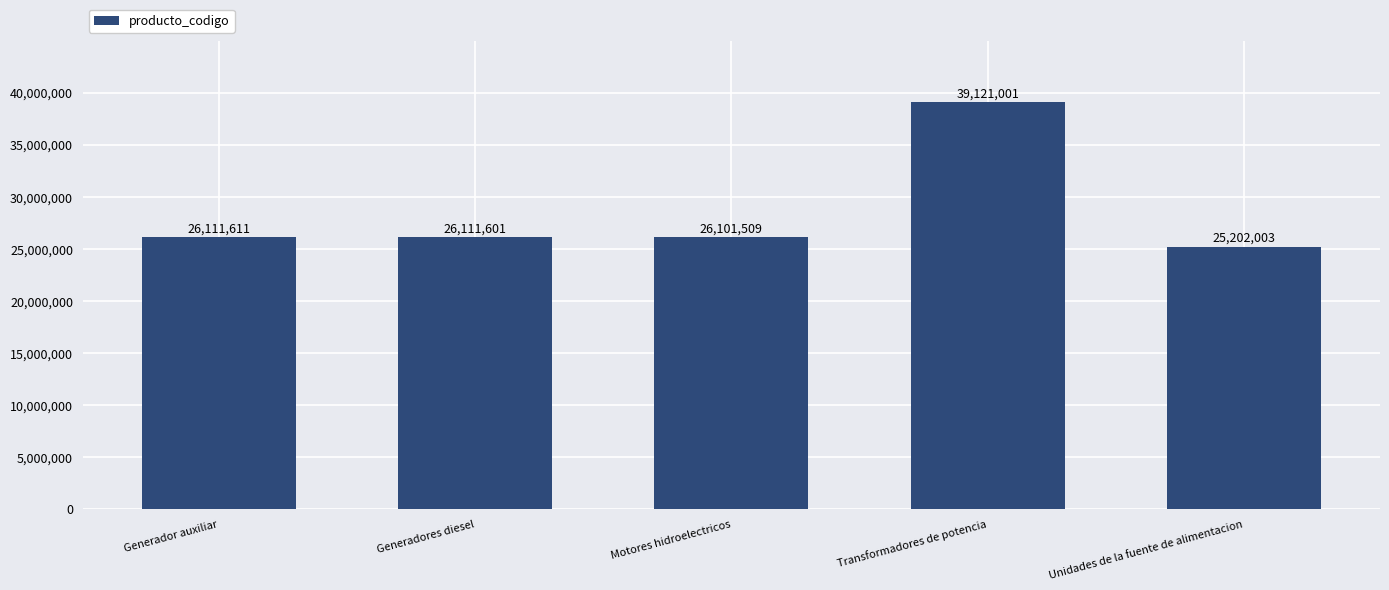

Between Motores hidroelectricos and Generador auxiliar, which is larger?

Generador auxiliar